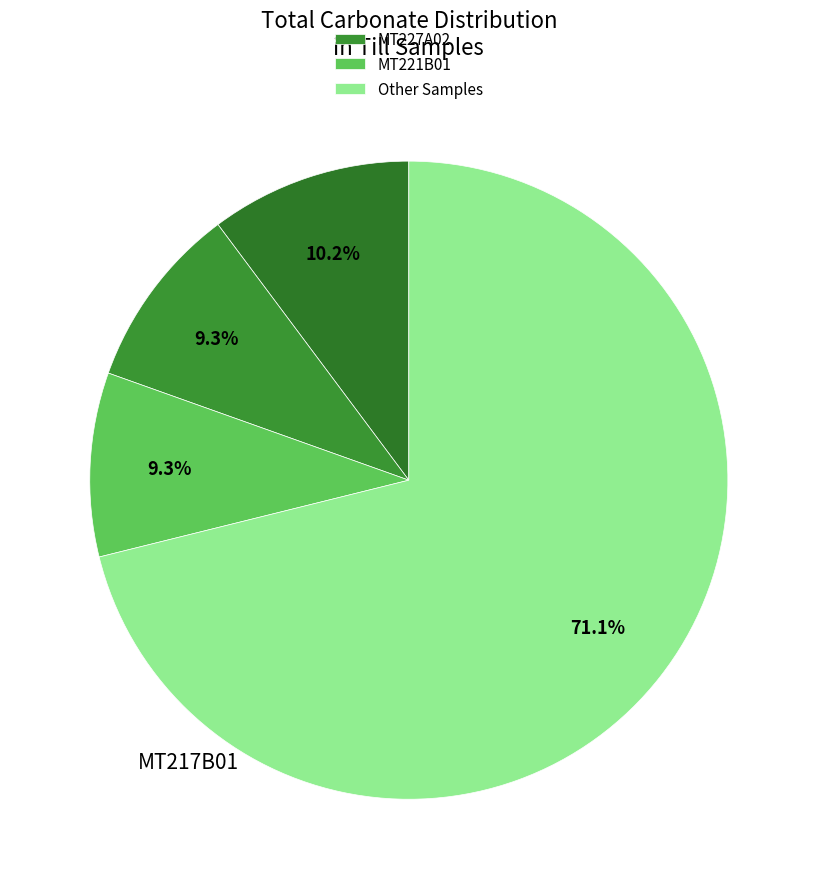

Count the number of slices in the pie.

4